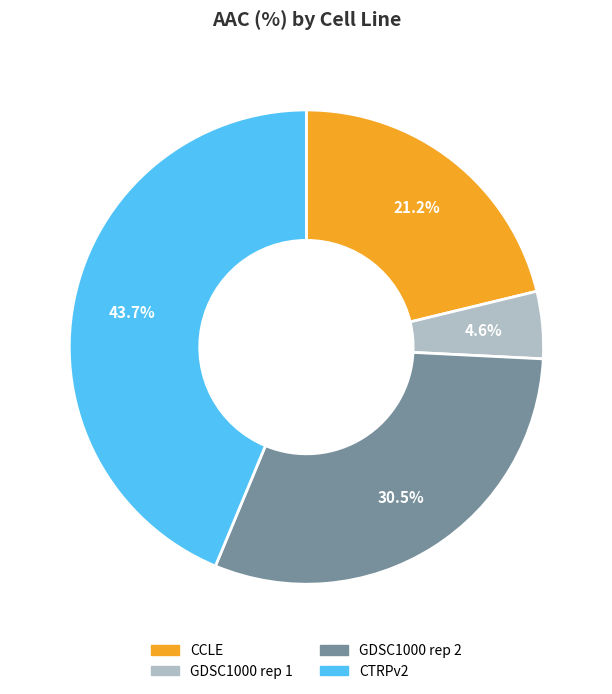

Is the sum of CTRPv2 and CCLE greater than half?

Yes